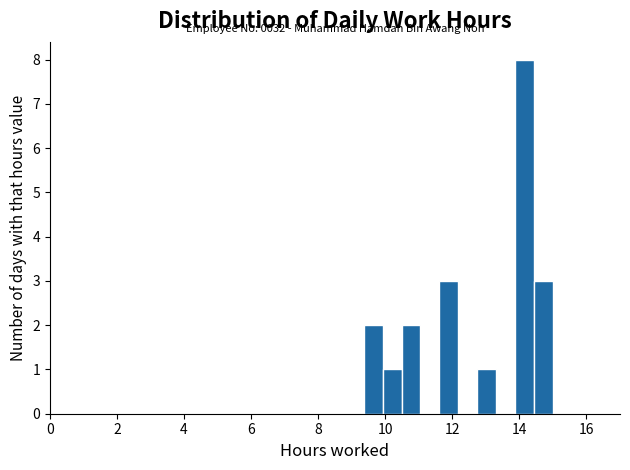

Read against the x-axis, roughly where is the centre of the tallest bar?

14.2